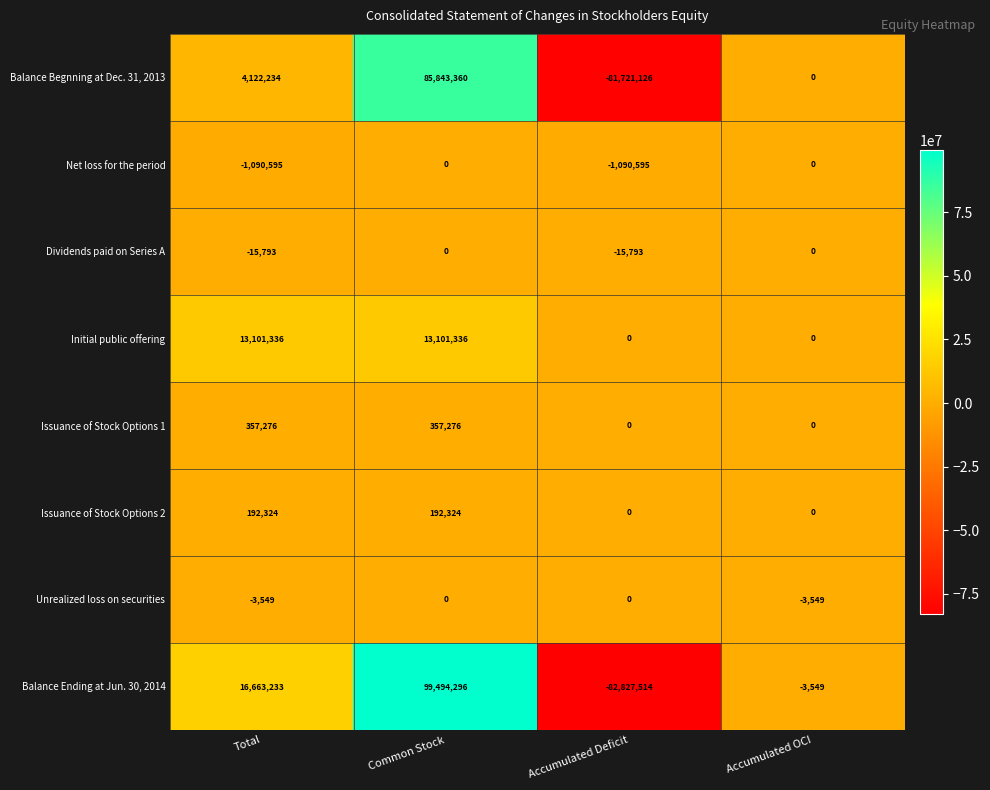

Which series changed the most between Accumulated Deficit and Accumulated OCI?

Balance Ending at Jun. 30, 2014